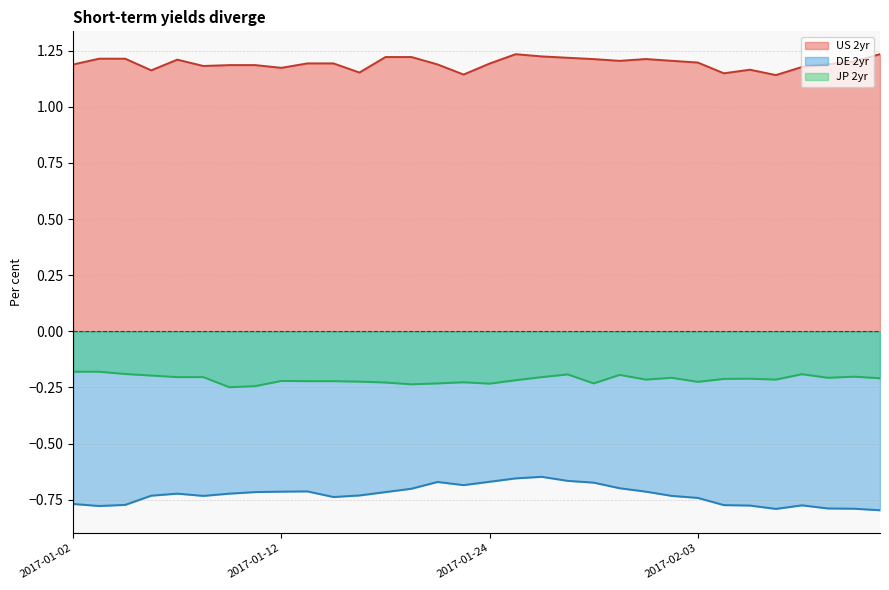

True or false: US 2yr and JP 2yr intersect in this chart.

False